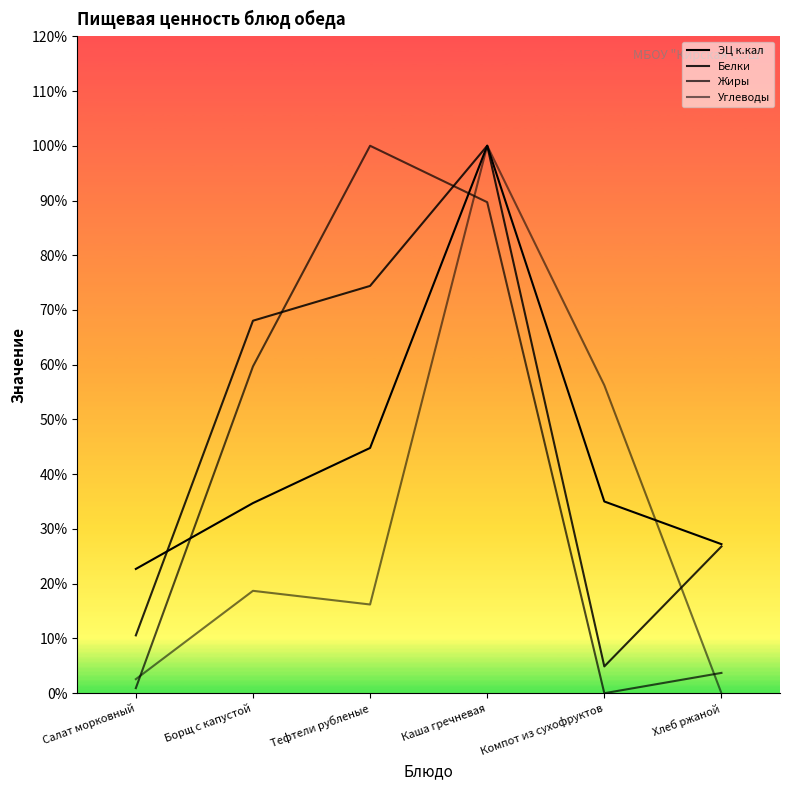

The ЭЦ к.кал series shows 35.0 at Компот из сухофруктов. True or false?

True